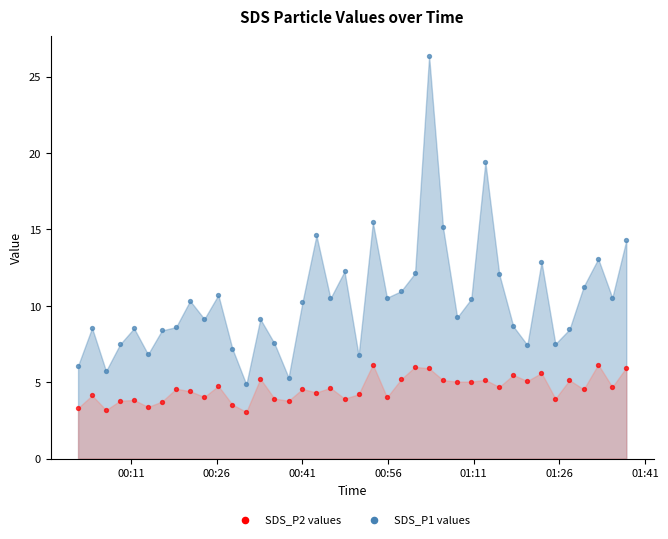

Count the number of points in this scatter plot.

80